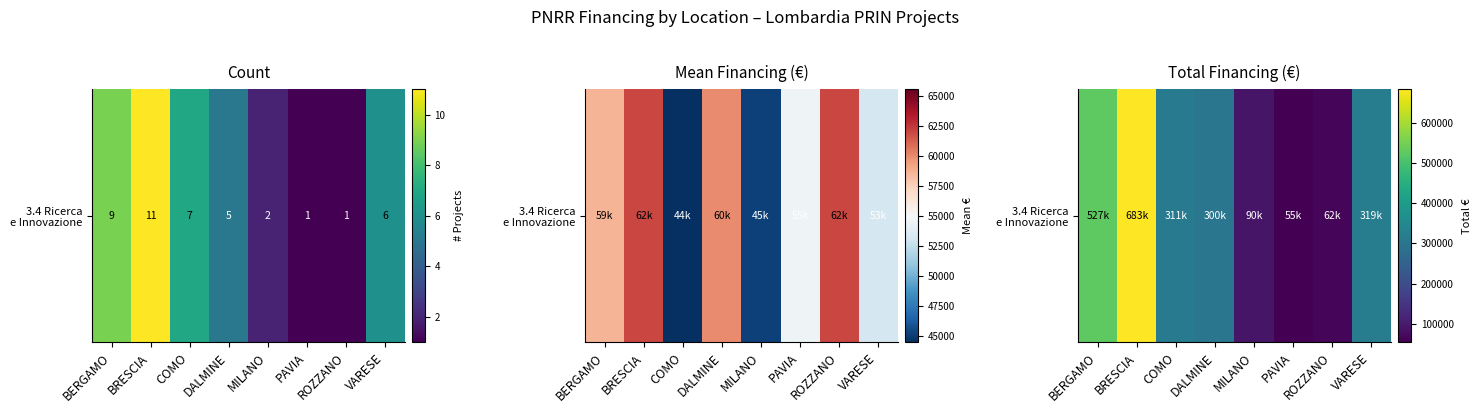

Reading right to left, transcribe all the data shown in this chart.

VARESE=319070.1	ROZZANO=62062.4	PAVIA=54577.6	MILANO=90268.6	DALMINE=299882.7	COMO=311137.0	BRESCIA=682502.5	BERGAMO=527175.5